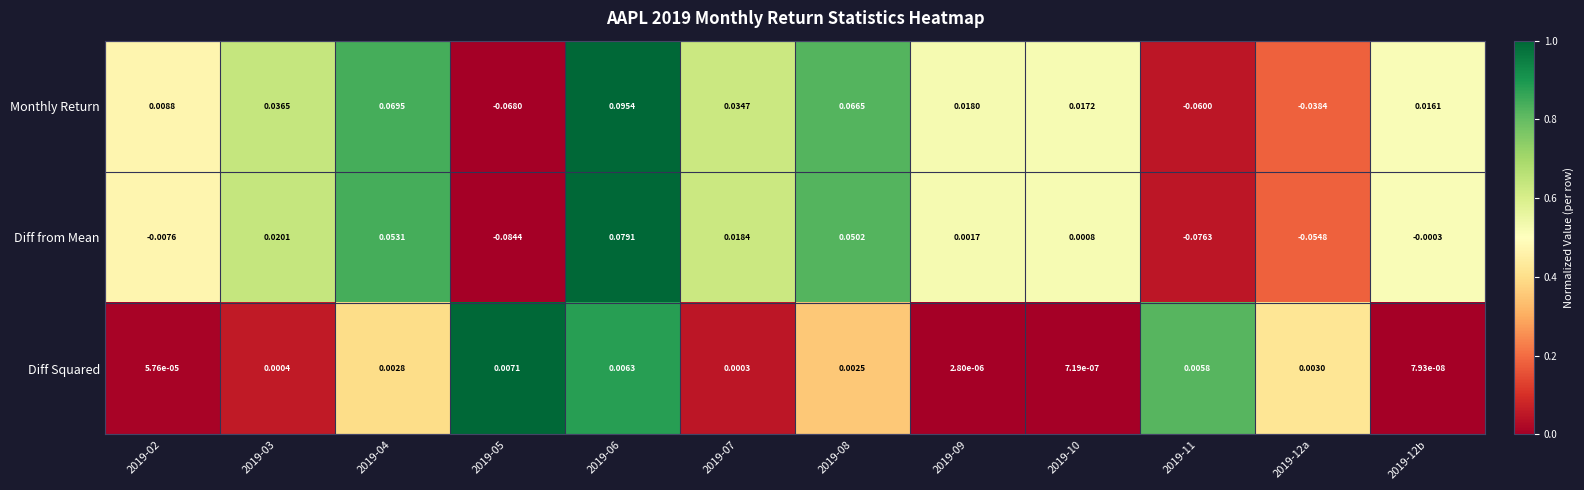

At how many categories does at least one series exceed 0?

12